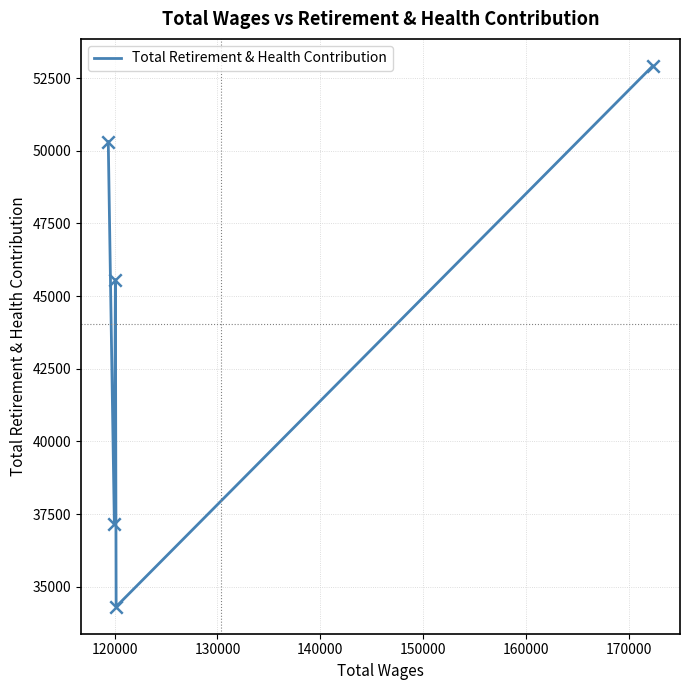

What is the minimum value shown in the chart?

34315